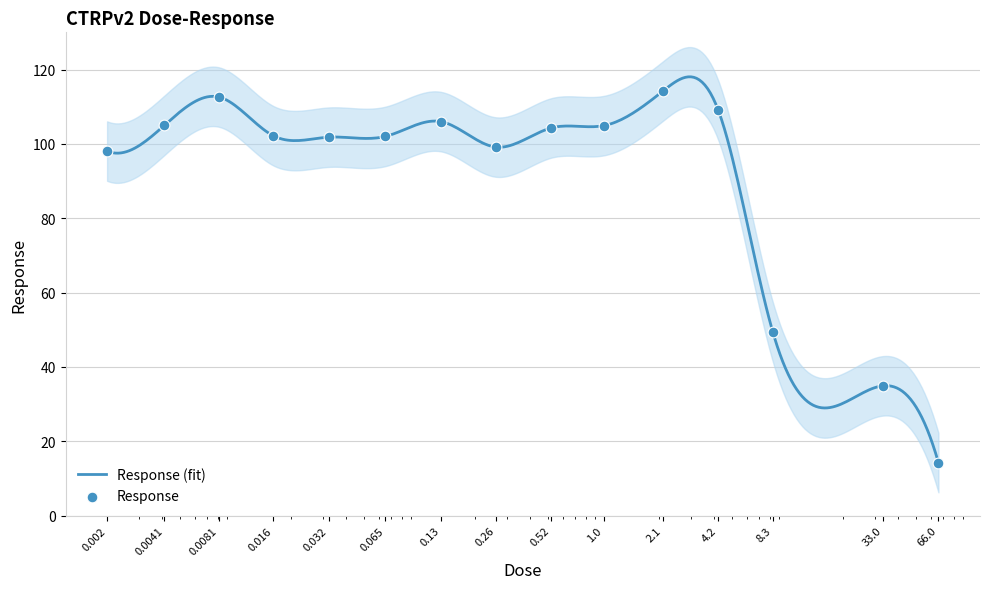

Which has a higher value, 1.0 or 0.0041?

0.0041